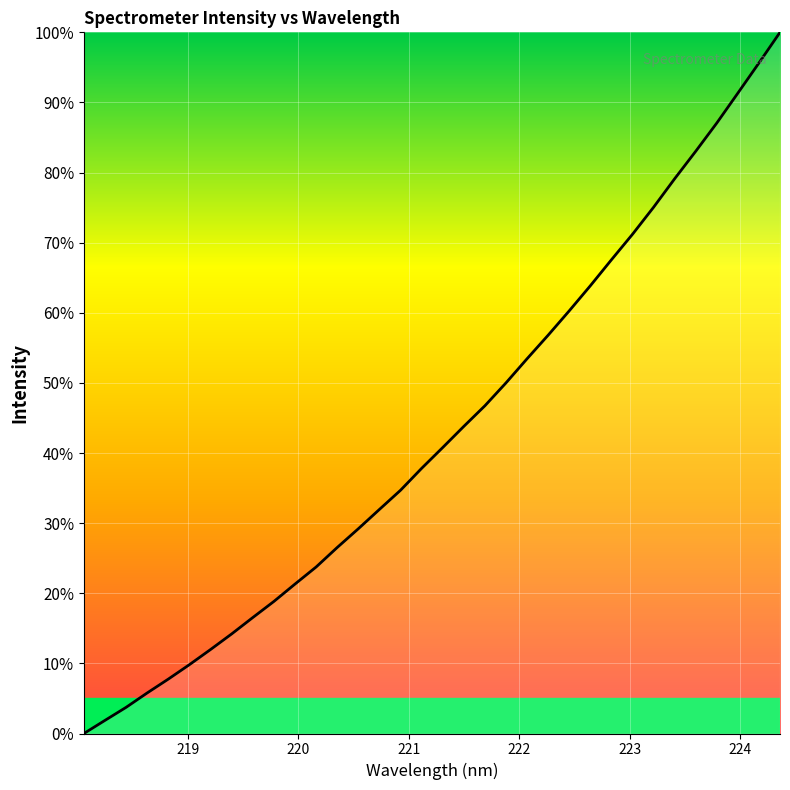

What is the difference between the maximum and minimum values?

100.0